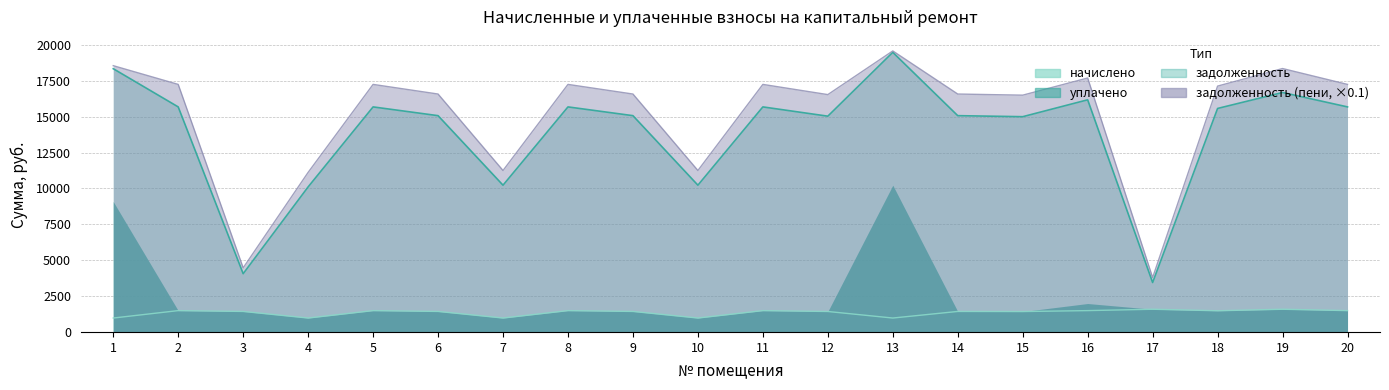

How many values in the начислено series are below 1428?

7